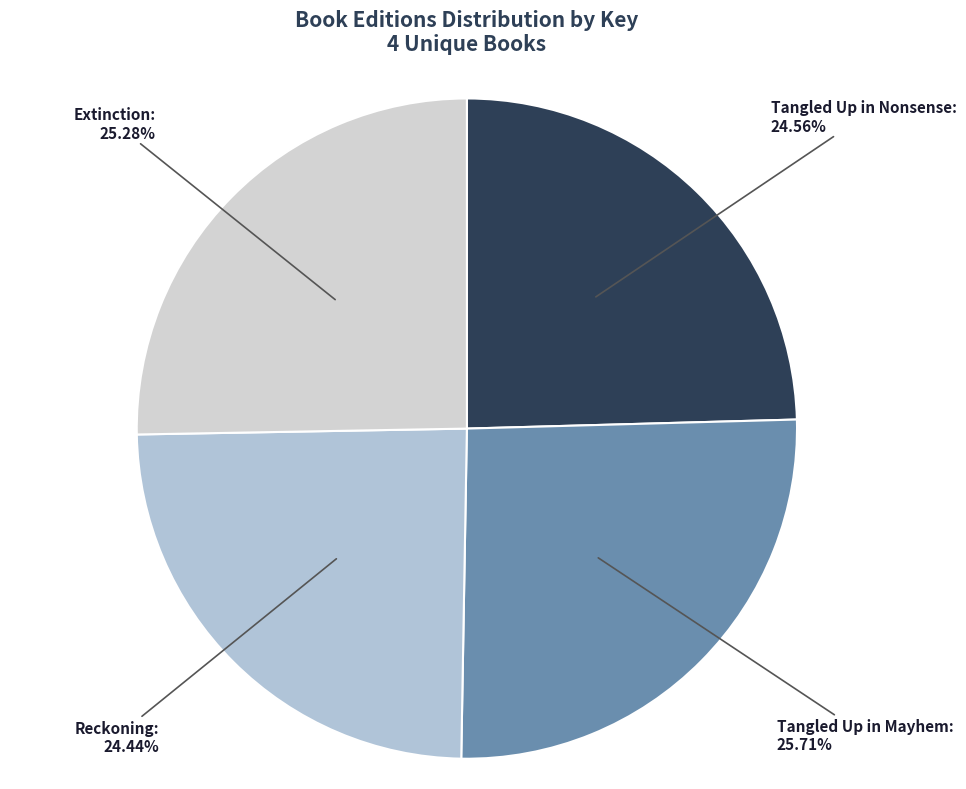

Combined, do Tangled Up in Nonsense: 24.56% and Reckoning: 24.44% account for over 50%?

No